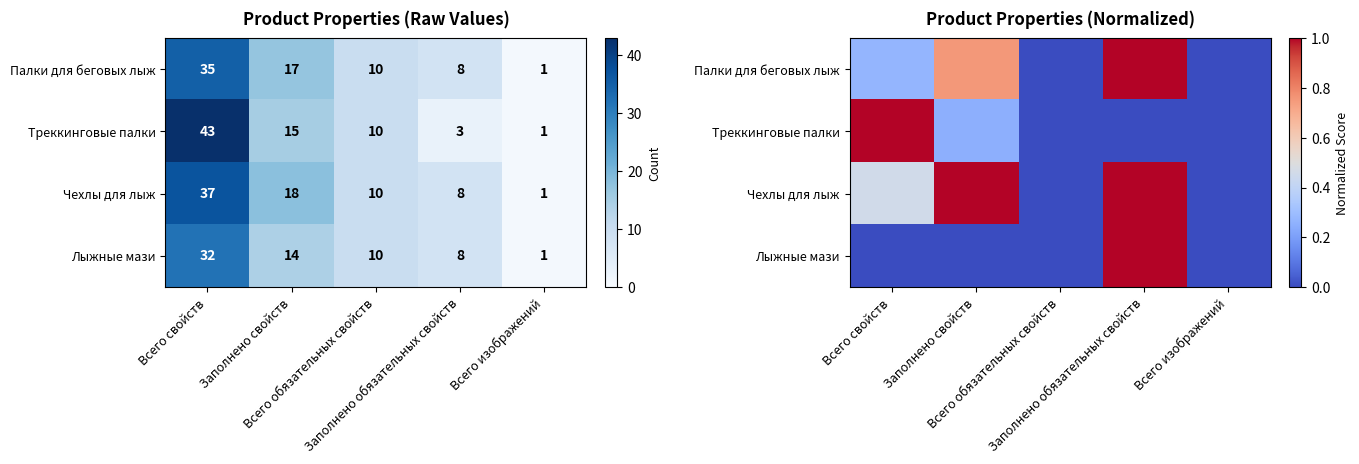

What is the spread (max minus min) of values at Заполнено свойств?

1.0